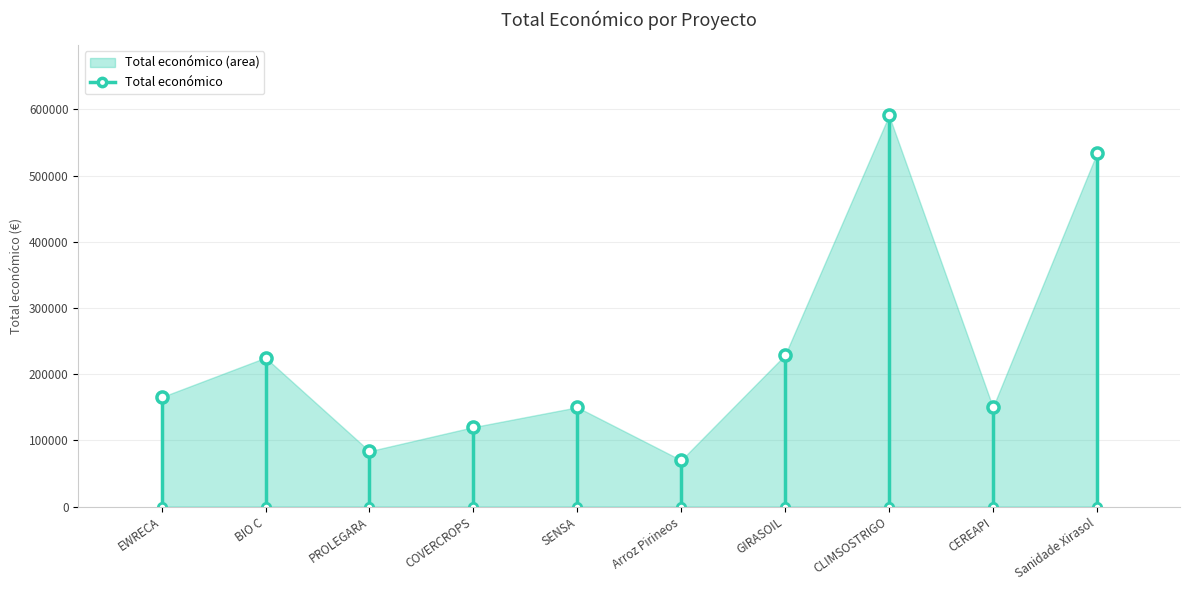

What is the sum of all values?

2316919